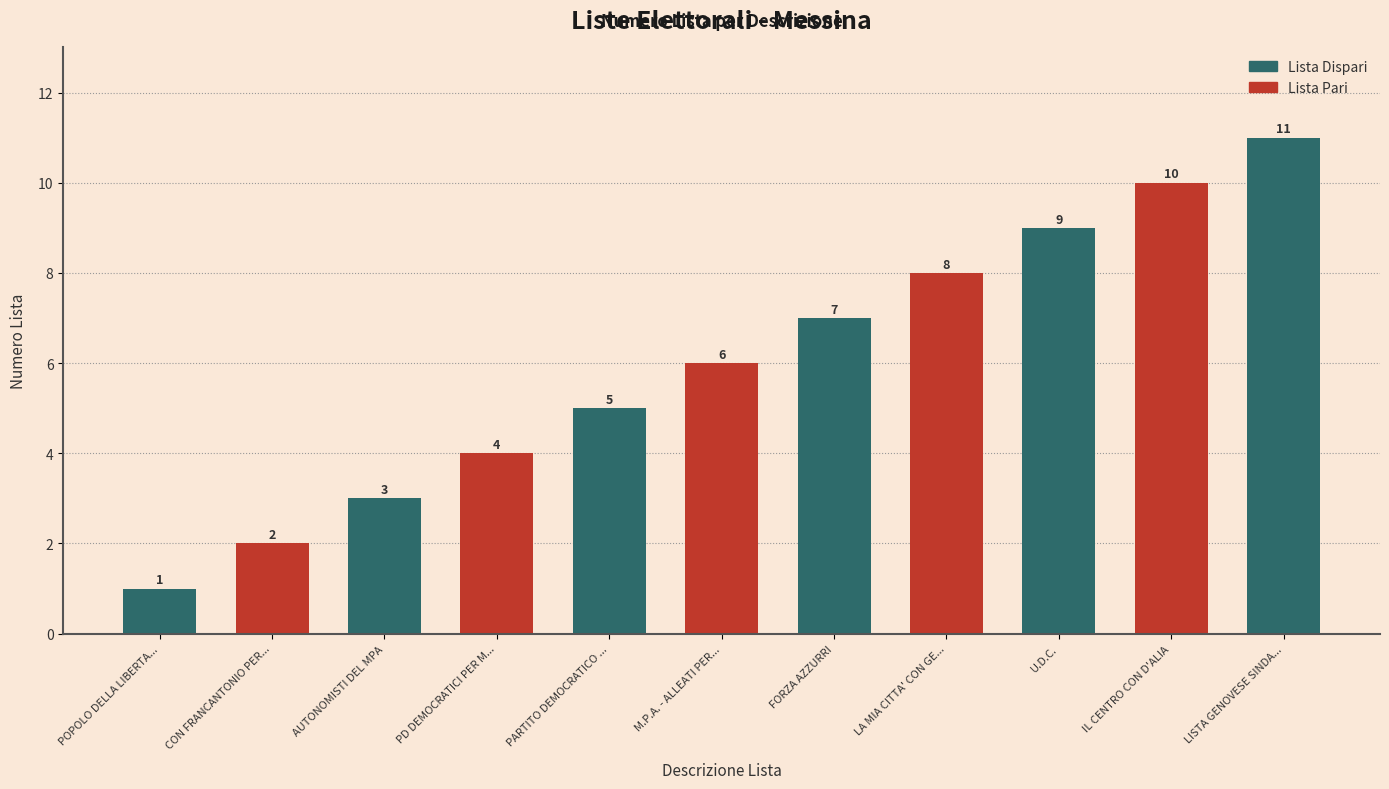

What is the change in value from FORZA AZZURRI to LA MIA CITTA' CON GE...?

+1